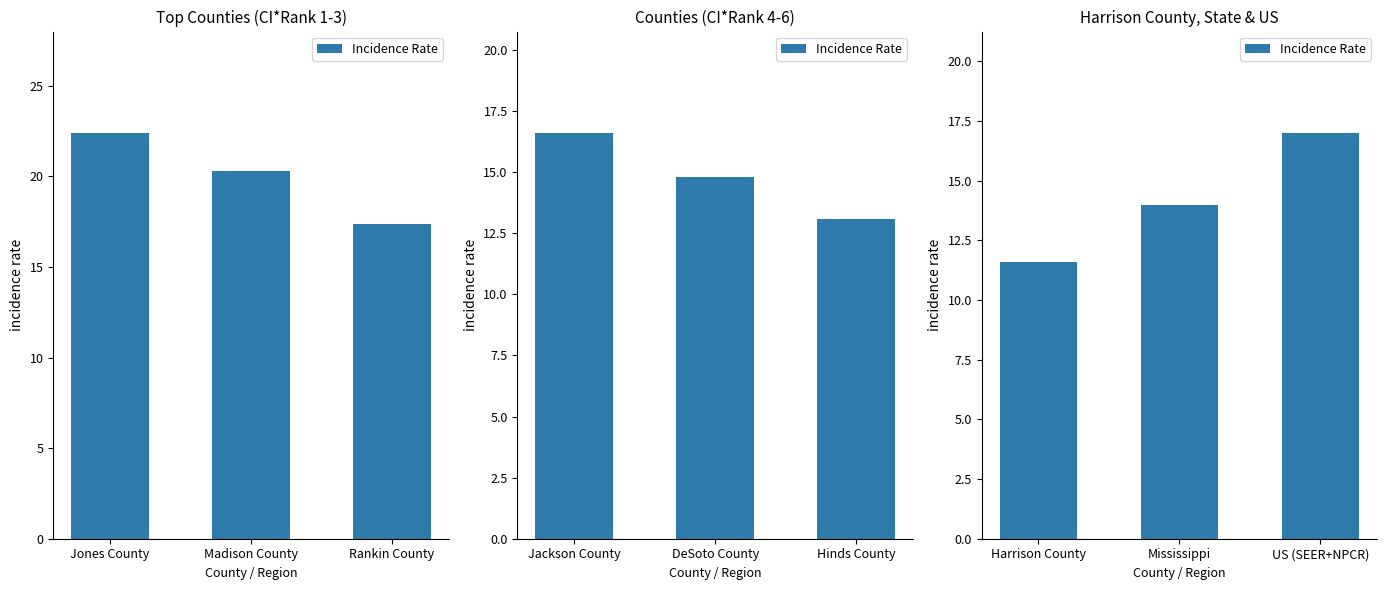

What is the difference between the maximum and minimum values?

5.4